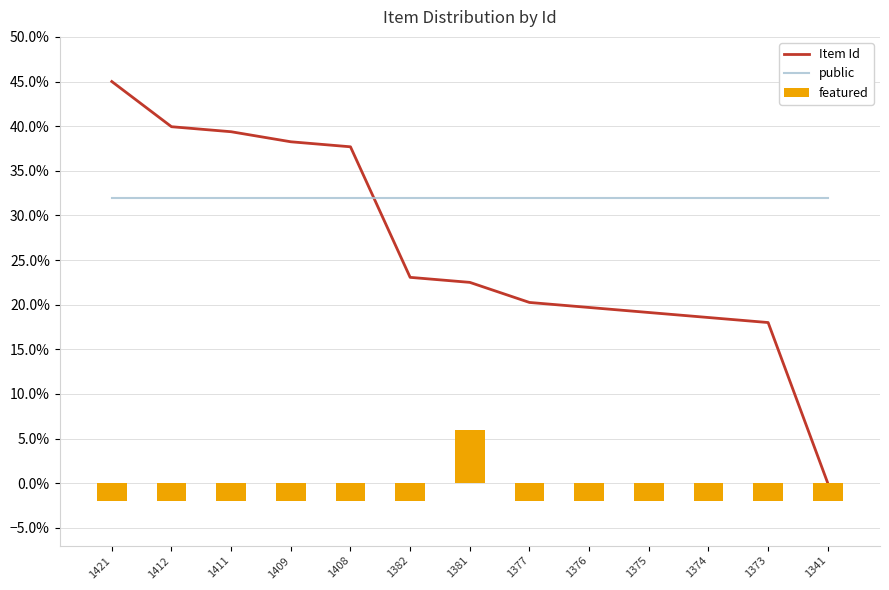

What is the difference between the maximum and minimum values in the Item Id series?

0.5